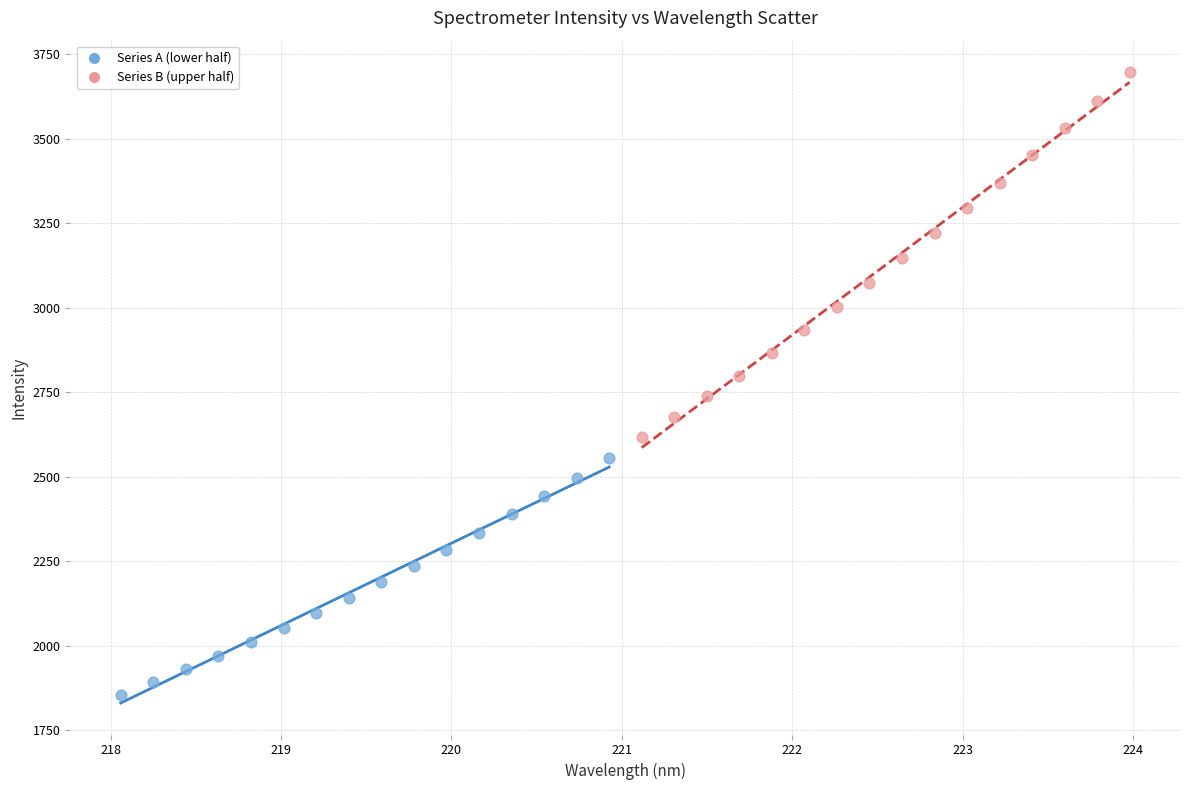

Which series has the largest Y range (max minus min)?

Series B (upper half)